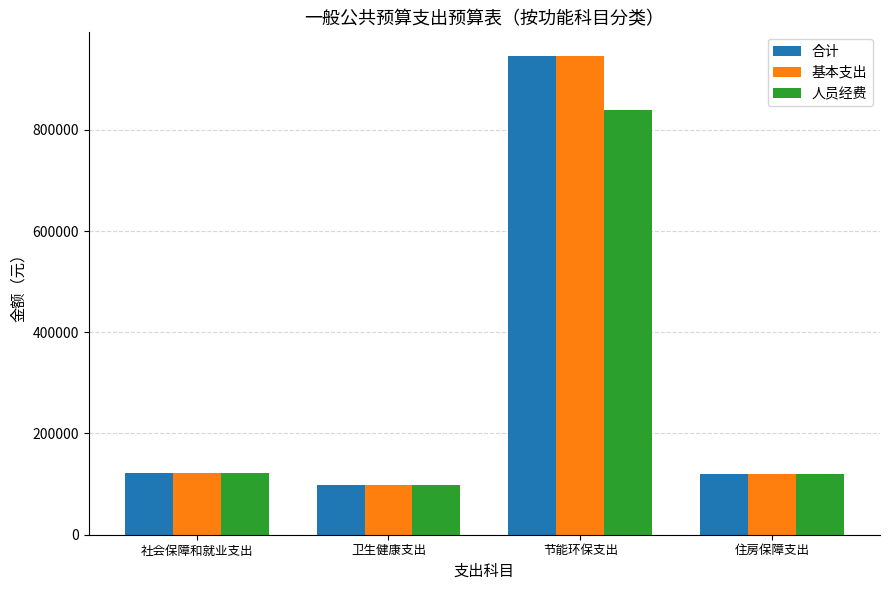

What is the difference between the maximum and minimum values in the 人员经费 series?

740465.1